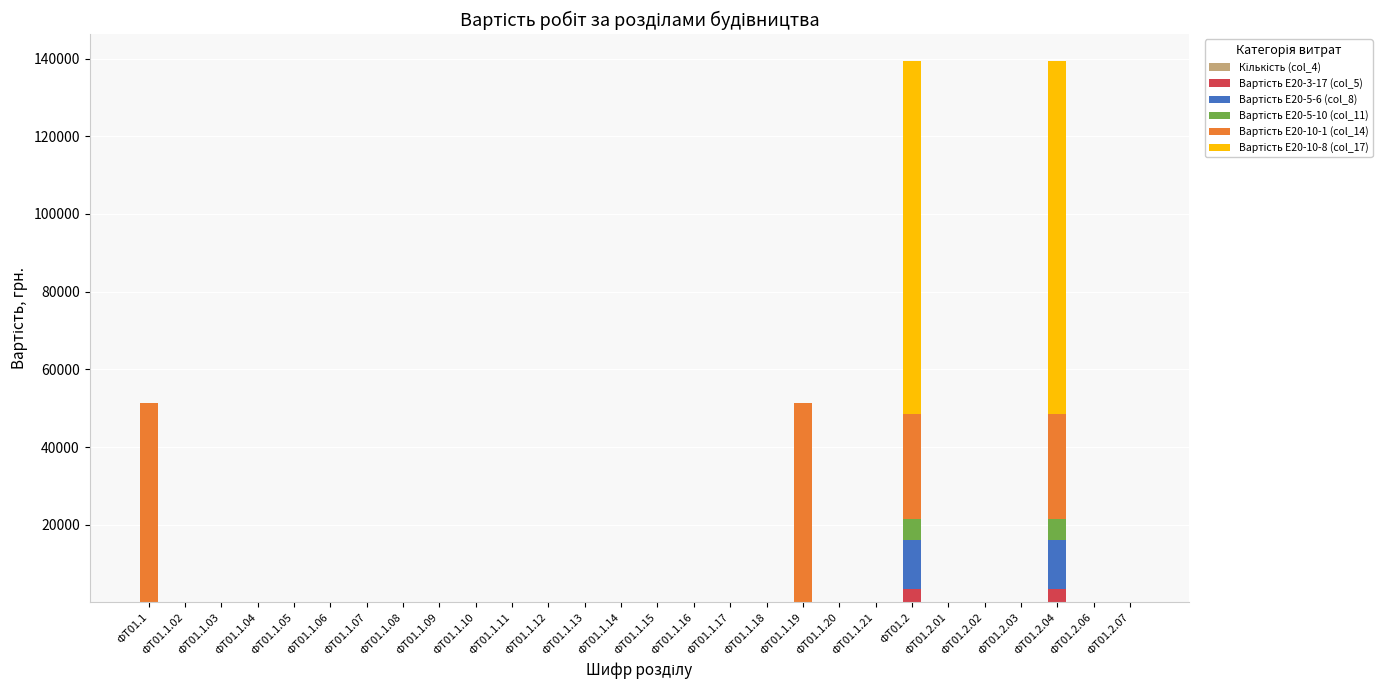

Is it true that Вартість E20-5-6 (col_8) equals 0.0 at ФТ01.1.12?

True